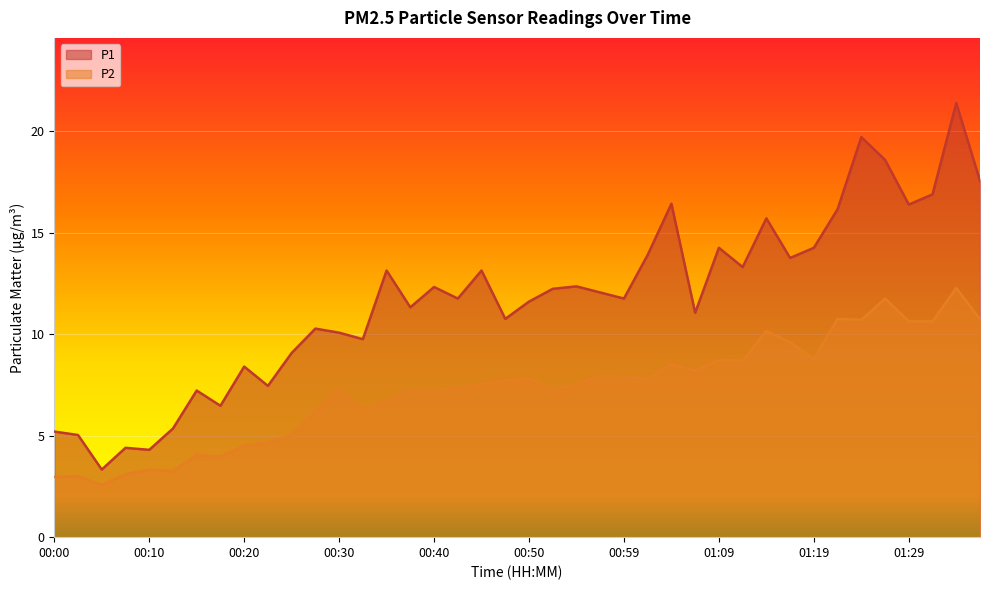

Count the number of categories in the chart.

40